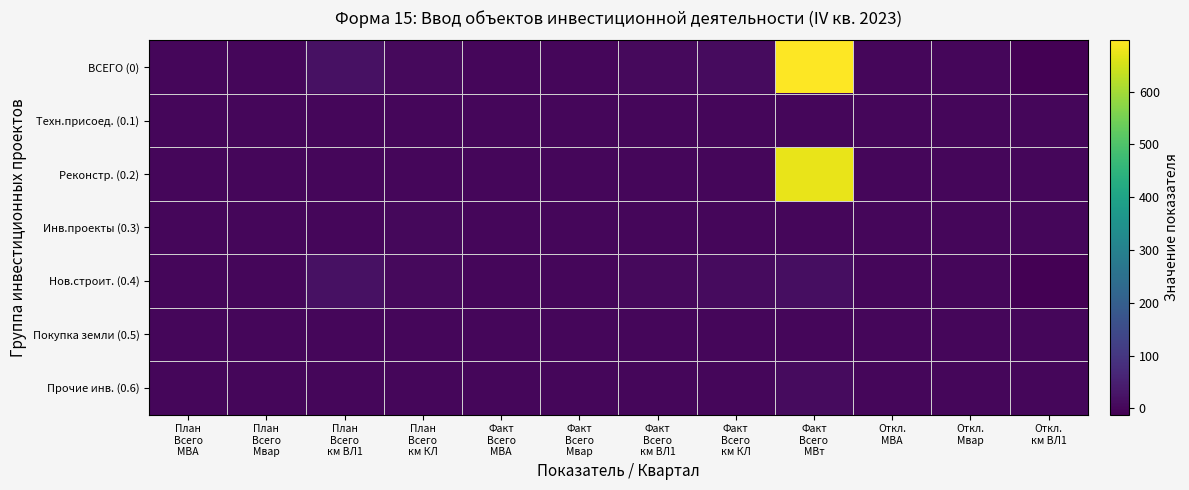

Reading left to right, transcribe all the data shown in this chart.

ВСЕГО (0): План
Всего
МВА=0.4	План
Всего
Мвар=0.0	План
Всего
км ВЛ1=19.0	План
Всего
км КЛ=6.3	Факт
Всего
МВА=0.8	Факт
Всего
Мвар=0.0	Факт
Всего
км ВЛ1=7.4	Факт
Всего
км КЛ=8.8	Факт
Всего
МВт=697.0	Откл.
МВА=0.4	Откл.
Мвар=0.0	Откл.
км ВЛ1=-11.6
Техн.присоед. (0.1): План
Всего
МВА=0.0	План
Всего
Мвар=0.0	План
Всего
км ВЛ1=0.0	План
Всего
км КЛ=0.0	Факт
Всего
МВА=0.0	Факт
Всего
Мвар=0.0	Факт
Всего
км ВЛ1=0.0	Факт
Всего
км КЛ=0.0	Факт
Всего
МВт=0.0	Откл.
МВА=0.0	Откл.
Мвар=0.0	Откл.
км ВЛ1=0.0
Реконстр. (0.2): План
Всего
МВА=0.0	План
Всего
Мвар=0.0	План
Всего
км ВЛ1=0.0	План
Всего
км КЛ=0.0	Факт
Всего
МВА=0.0	Факт
Всего
Мвар=0.0	Факт
Всего
км ВЛ1=0.0	Факт
Всего
км КЛ=0.0	Факт
Всего
МВт=673.0	Откл.
МВА=0.0	Откл.
Мвар=0.0	Откл.
км ВЛ1=0.0
Инв.проекты (0.3): План
Всего
МВА=0.0	План
Всего
Мвар=0.0	План
Всего
км ВЛ1=0.0	План
Всего
км КЛ=4.7	Факт
Всего
МВА=0.0	Факт
Всего
Мвар=0.0	Факт
Всего
км ВЛ1=0.0	Факт
Всего
км КЛ=0.0	Факт
Всего
МВт=0.0	Откл.
МВА=0.0	Откл.
Мвар=0.0	Откл.
км ВЛ1=0.0
Нов.строит. (0.4): План
Всего
МВА=0.4	План
Всего
Мвар=0.0	План
Всего
км ВЛ1=19.0	План
Всего
км КЛ=6.3	Факт
Всего
МВА=0.8	Факт
Всего
Мвар=0.0	Факт
Всего
км ВЛ1=7.4	Факт
Всего
км КЛ=8.8	Факт
Всего
МВт=14.0	Откл.
МВА=0.4	Откл.
Мвар=0.0	Откл.
км ВЛ1=-11.6
Покупка земли (0.5): План
Всего
МВА=0.0	План
Всего
Мвар=0.0	План
Всего
км ВЛ1=0.0	План
Всего
км КЛ=0.0	Факт
Всего
МВА=0.0	Факт
Всего
Мвар=0.0	Факт
Всего
км ВЛ1=0.0	Факт
Всего
км КЛ=0.0	Факт
Всего
МВт=0.0	Откл.
МВА=0.0	Откл.
Мвар=0.0	Откл.
км ВЛ1=0.0
Прочие инв. (0.6): План
Всего
МВА=0.0	План
Всего
Мвар=0.0	План
Всего
км ВЛ1=0.0	План
Всего
км КЛ=0.0	Факт
Всего
МВА=0.0	Факт
Всего
Мвар=0.0	Факт
Всего
км ВЛ1=0.0	Факт
Всего
км КЛ=0.0	Факт
Всего
МВт=10.0	Откл.
МВА=0.0	Откл.
Мвар=0.0	Откл.
км ВЛ1=0.0